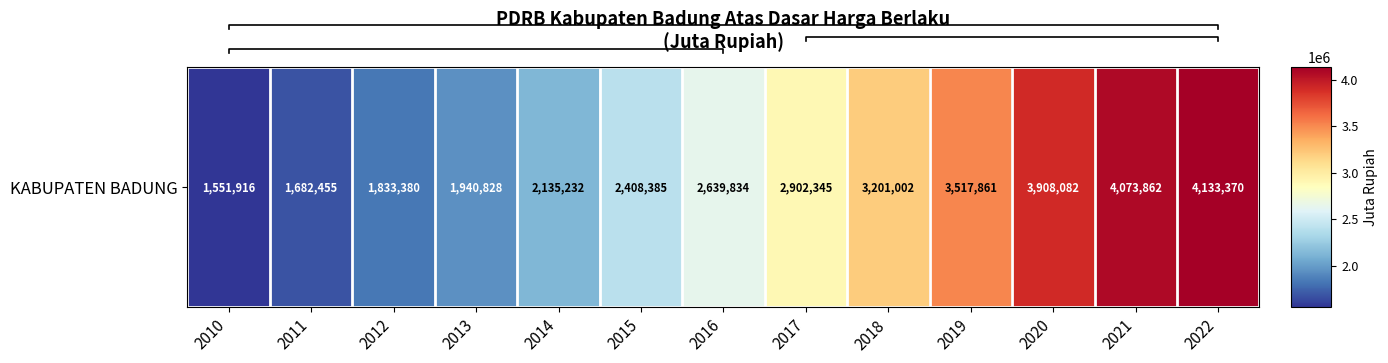

What is the difference between the second highest and minimum values?

2521946.2